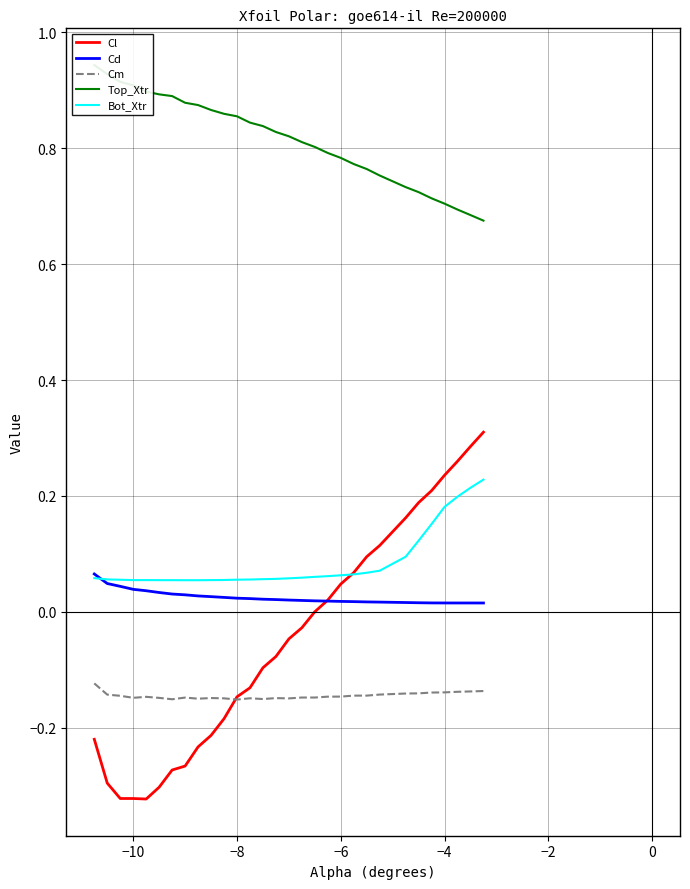

True or false: Top_Xtr has more than 0 interior local peaks.

False